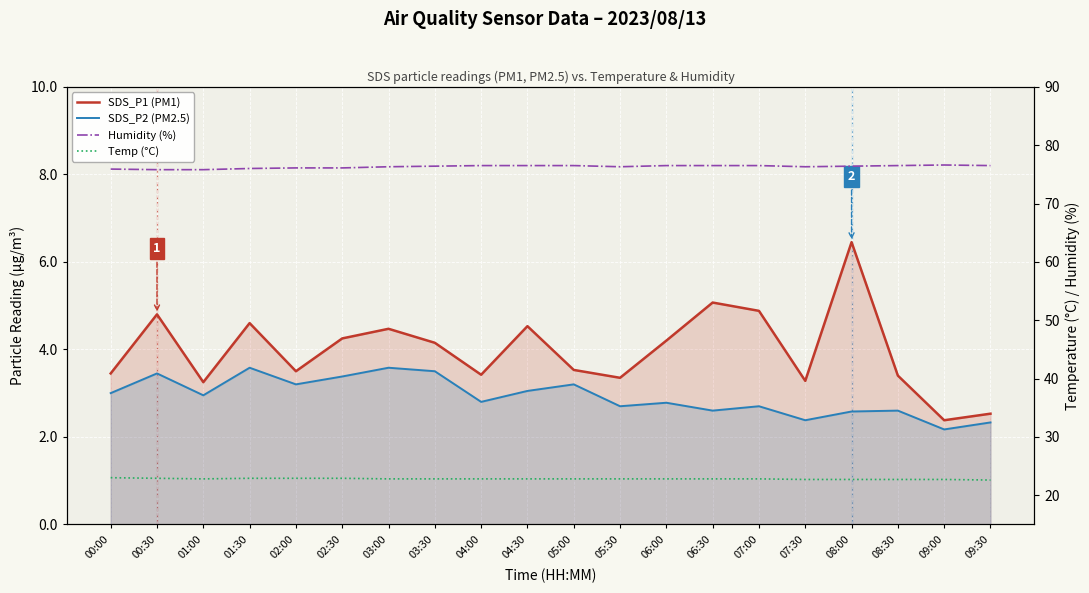

Reading left to right, what are all the values shown in this chart?

SDS_P1 (PM1): 3.5	4.8	3.2	4.6	3.5	4.2	4.5	4.2	3.4	4.5	3.5	3.4	4.2	5.1	4.9	3.3	6.5	3.4	2.4	2.5
SDS_P2 (PM2.5): 3.0	3.5	3.0	3.6	3.2	3.4	3.6	3.5	2.8	3.0	3.2	2.7	2.8	2.6	2.7	2.4	2.6	2.6	2.2	2.3
Humidity (%): 75.9	75.8	75.8	76.0	76.1	76.1	76.3	76.4	76.5	76.5	76.5	76.3	76.5	76.5	76.5	76.3	76.4	76.5	76.6	76.5
Temp (°C): 23.0	22.9	22.8	22.9	22.9	22.9	22.8	22.8	22.8	22.8	22.8	22.8	22.8	22.8	22.8	22.7	22.7	22.7	22.7	22.6